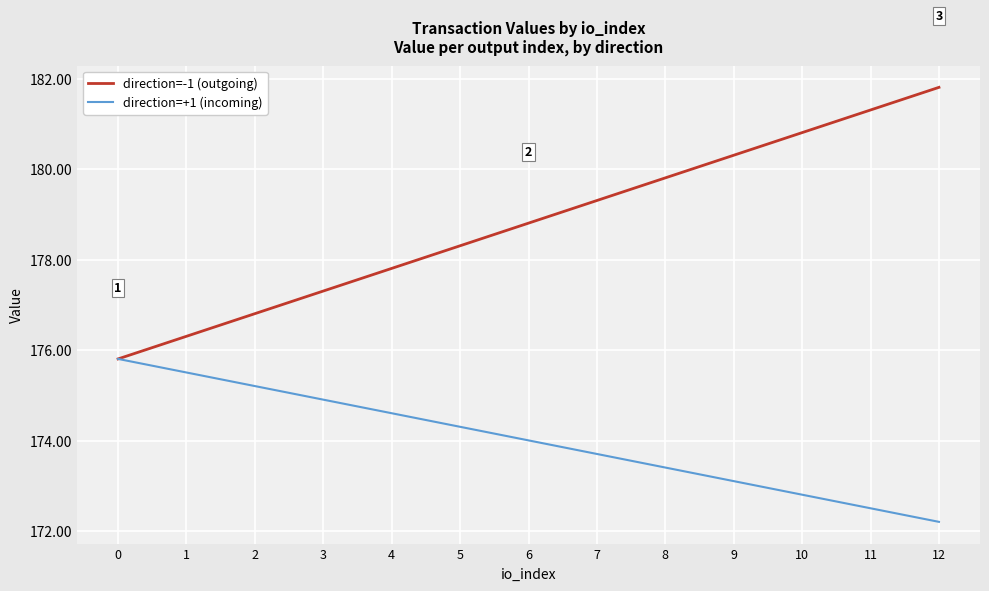

At which label does direction=-1 (outgoing) reach its peak?

12